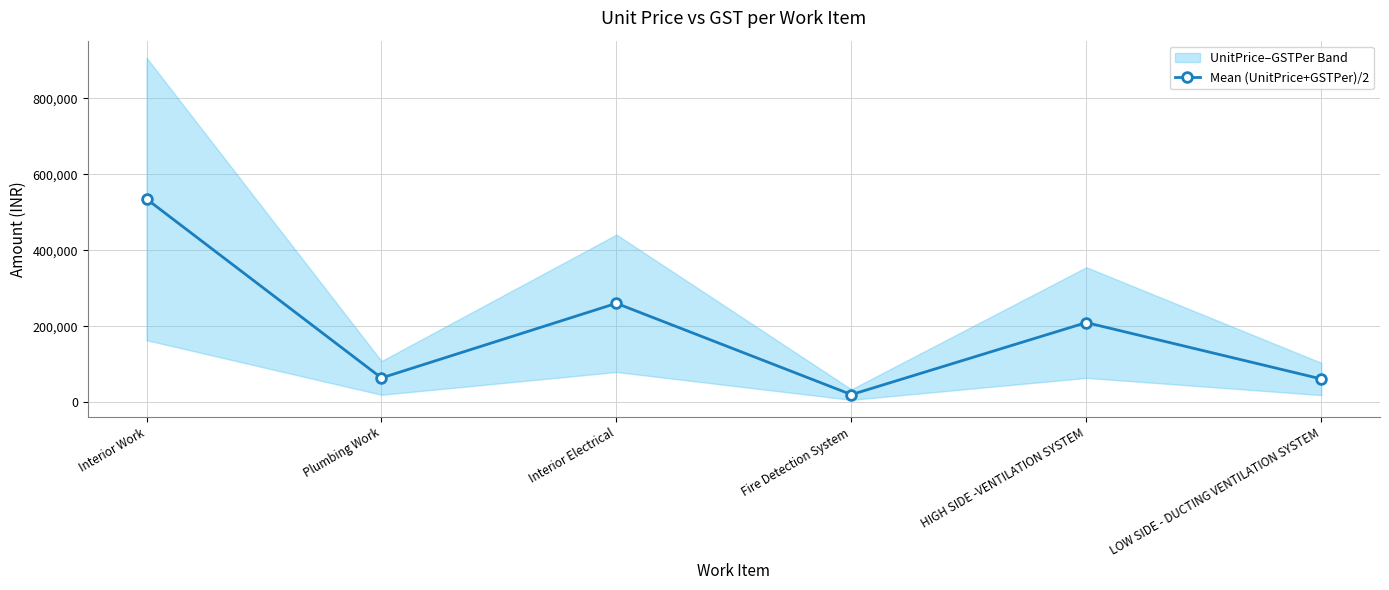

Read the value at Interior Electrical.

260144.0